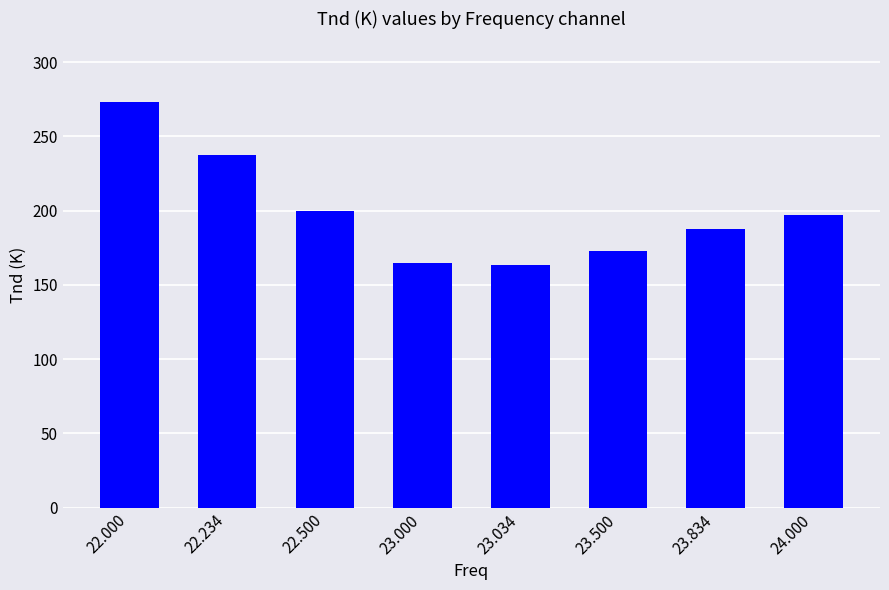

What is the label of the 2nd bar from the right?

23.834